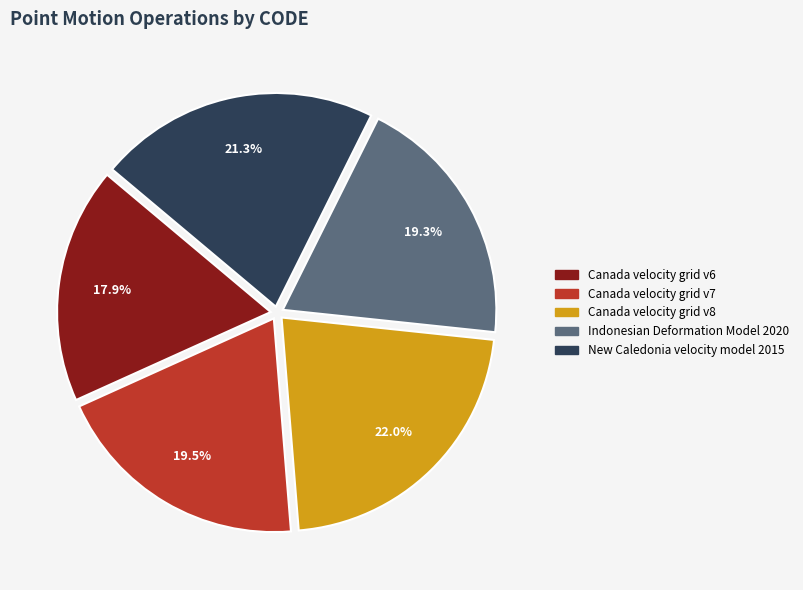

To the nearest percent, what is the difference between the largest and smallest slice percentages?

4%